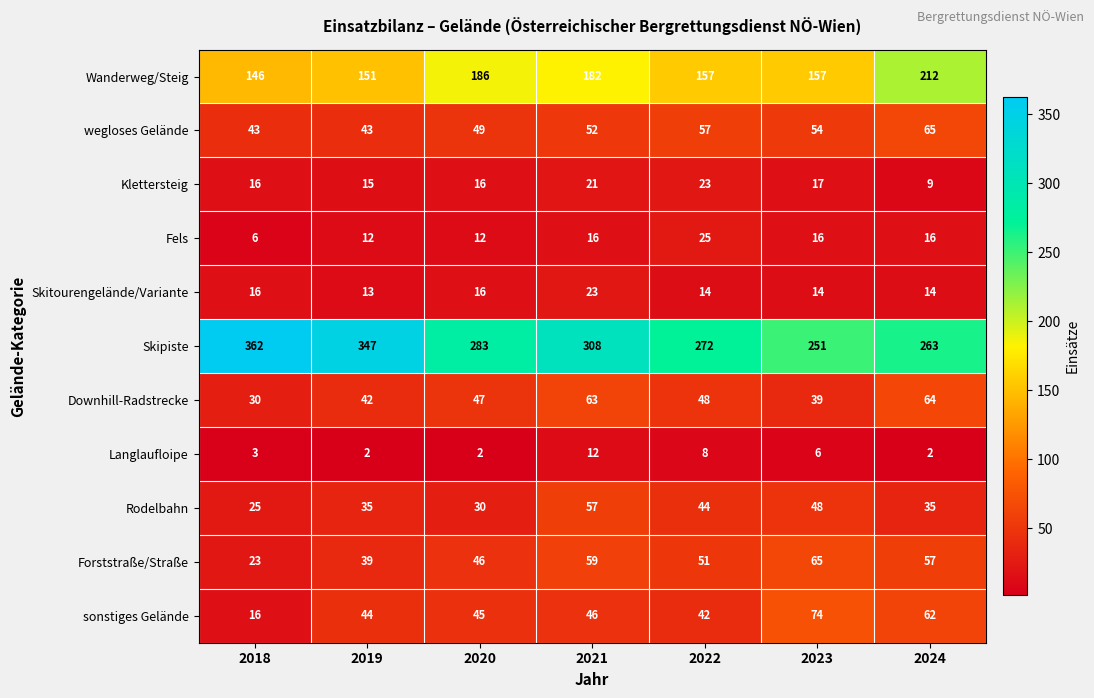

What is the difference between the highest and lowest values at 2022?

264